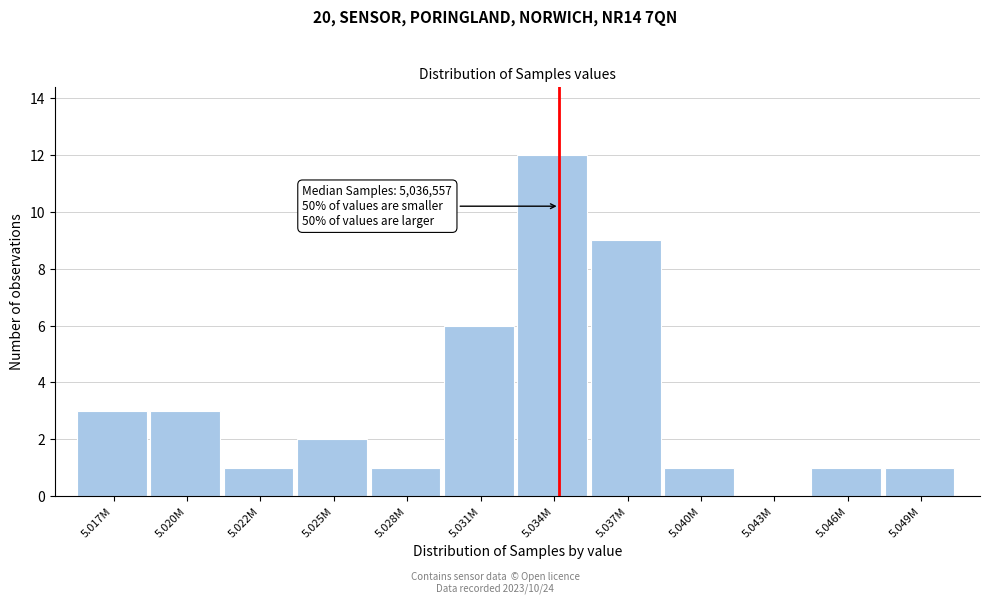

Reading left to right, transcribe all the data shown in this chart.

5.017M=3	5.020M=3	5.022M=1	5.025M=2	5.028M=1	5.031M=6	5.034M=12	5.037M=9	5.040M=1	5.043M=0	5.046M=1	5.049M=1